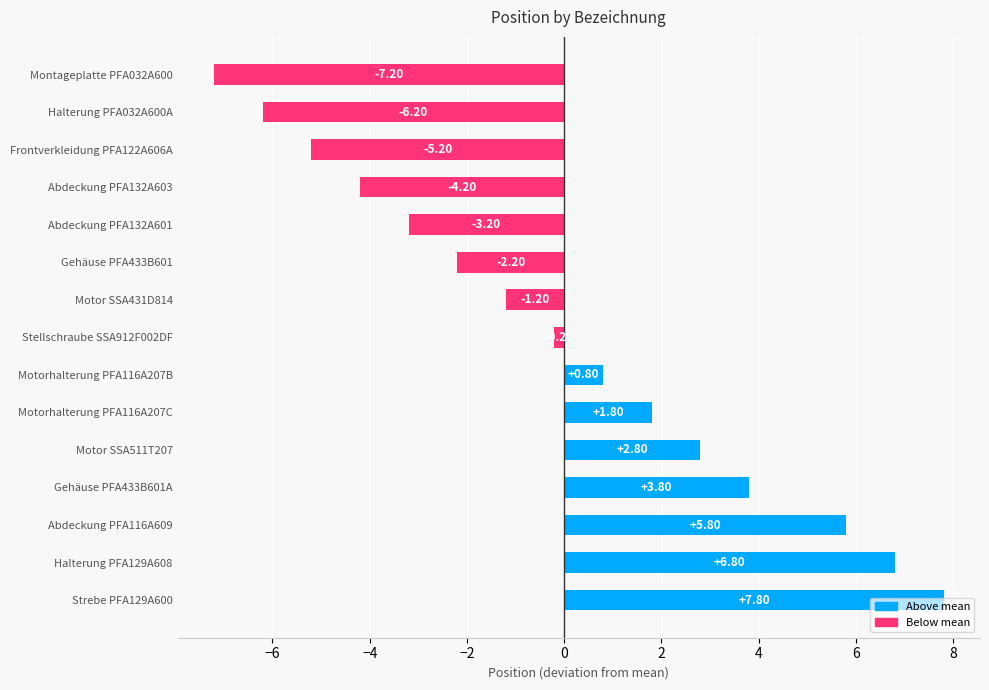

How many bars are there in total?

15